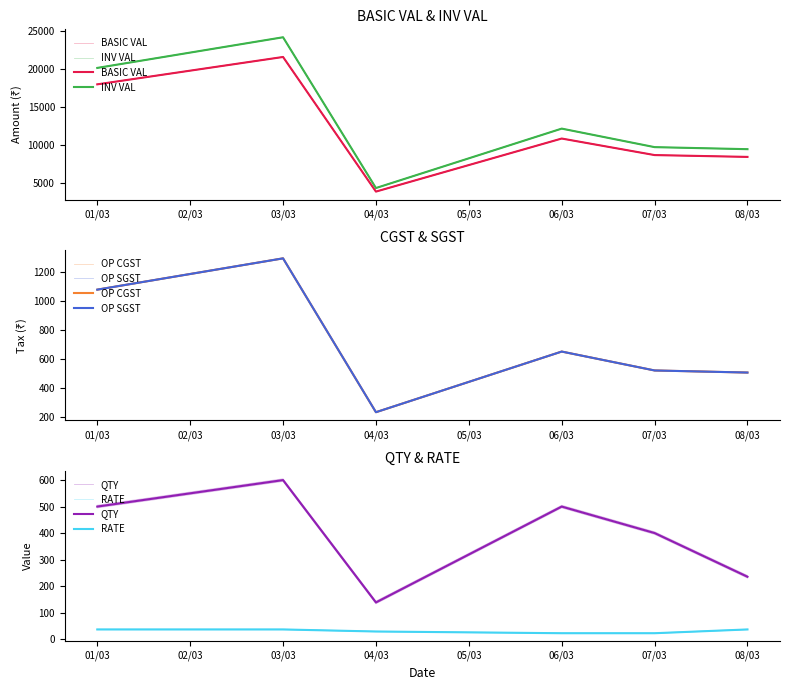

Which series has the largest range (max minus min)?

INV VAL